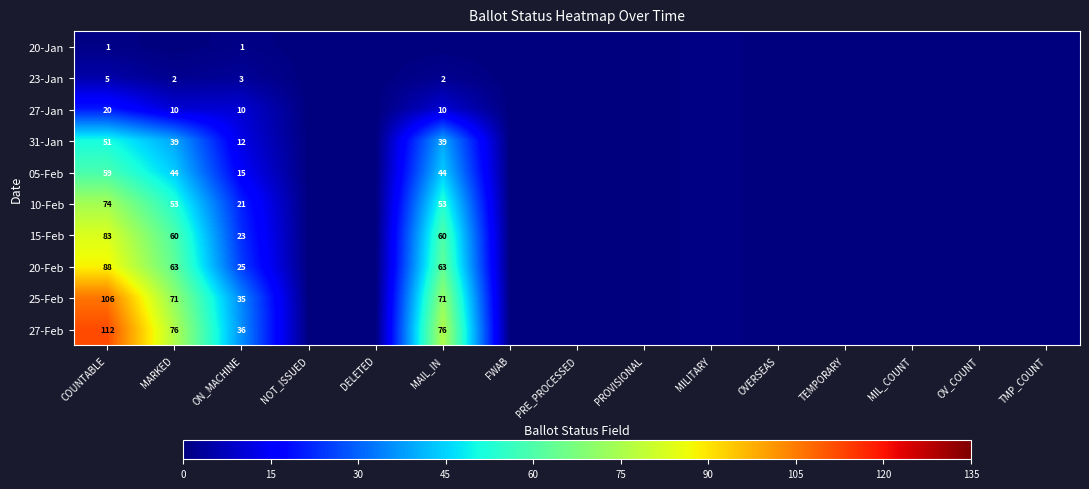

Is it true that 20-Feb equals 7 at ON_MACHINE?

False